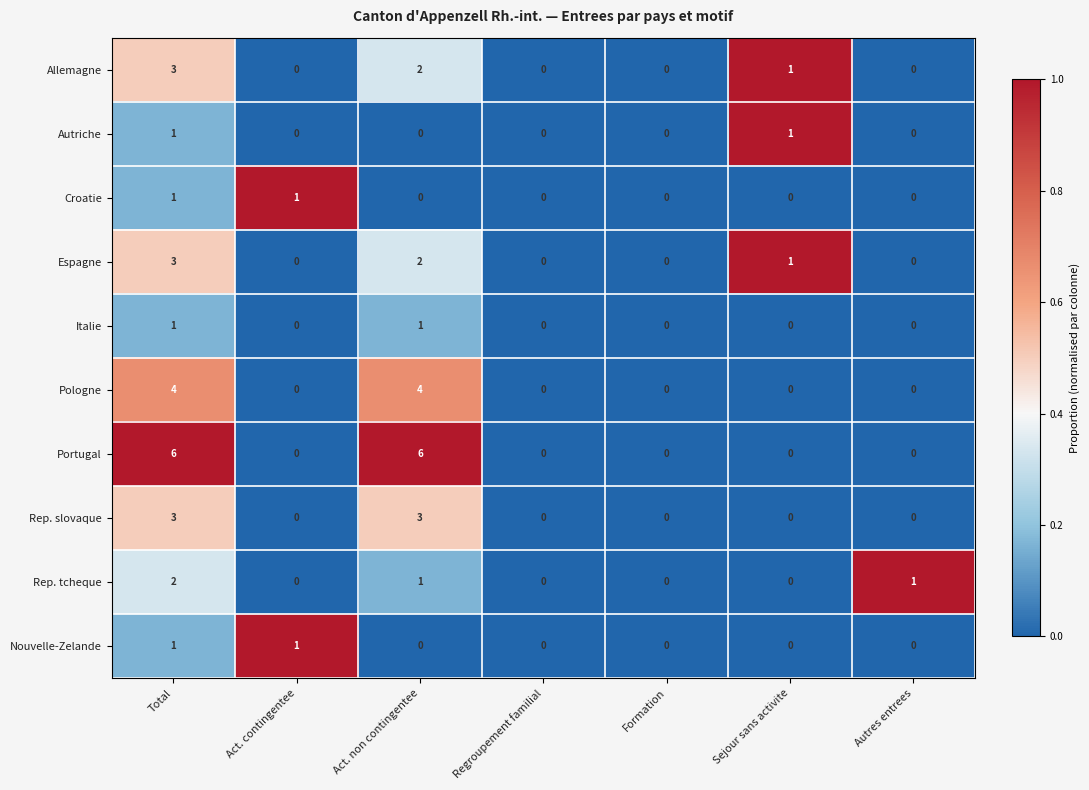

The value of Espagne at Regroupement familial is 0. True or false?

True